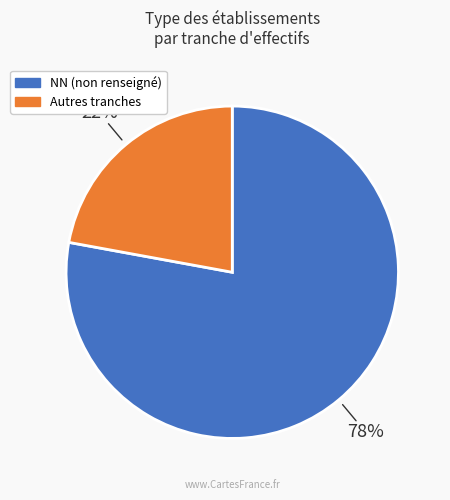

To the nearest percent, what is the average slice percentage?

50%